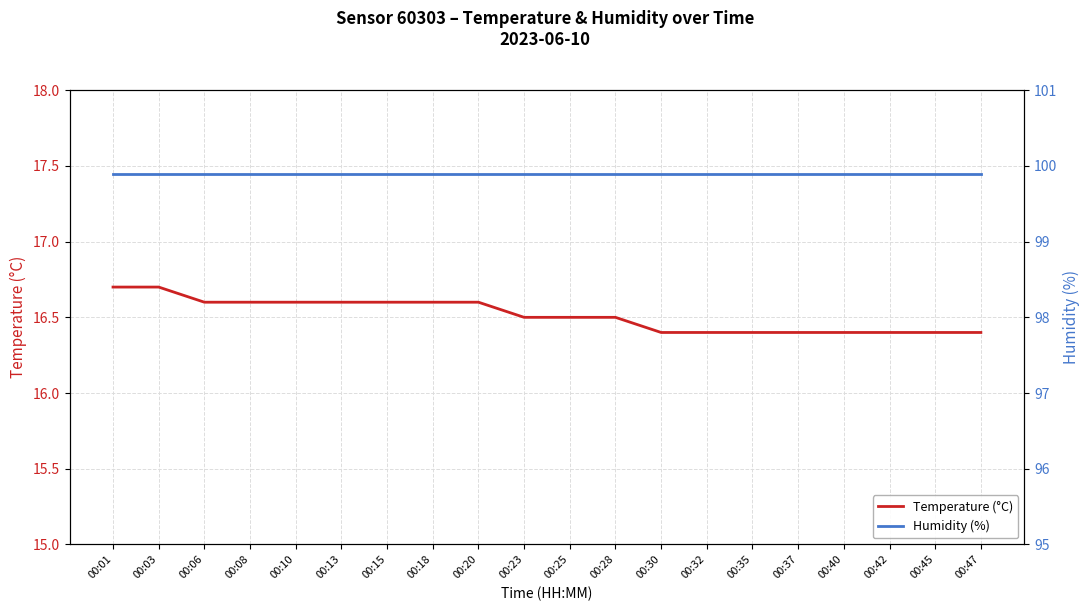

Which series has the largest total across all categories?

Humidity (%)